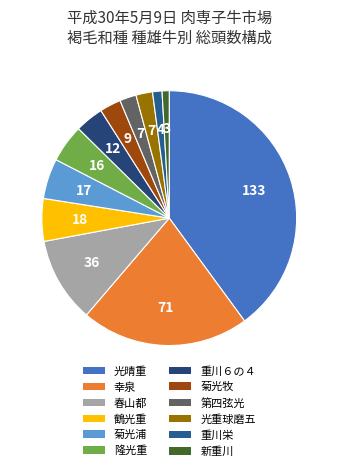

Is the sum of 重川栄 and 菊光牧 greater than half?

No